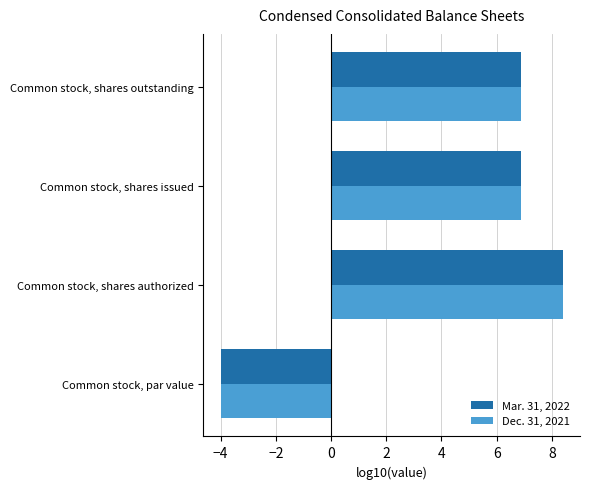

At which category is the sum across all series the highest?

Common stock, shares authorized